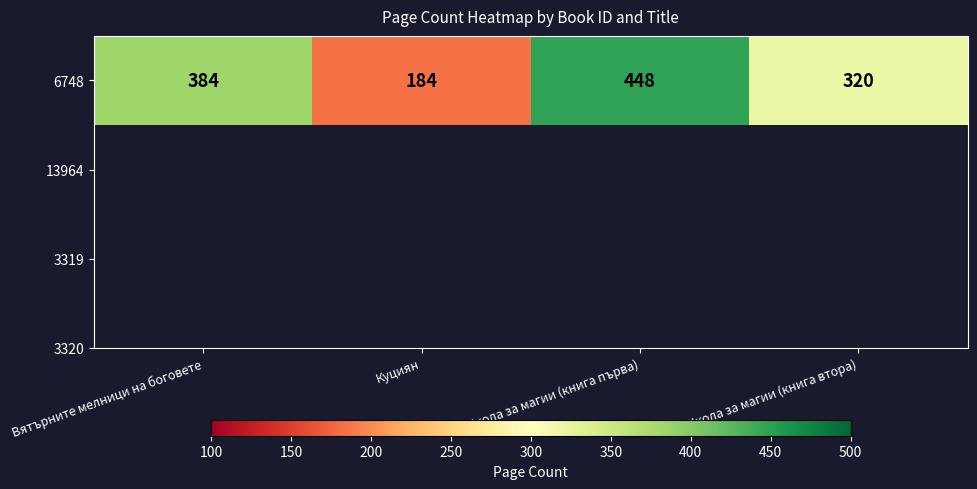

List the labels in order of value, largest first.

Школа за магии (книга първа), Вятърните мелници на боговете, Школа за магии (книга втора), Куциян